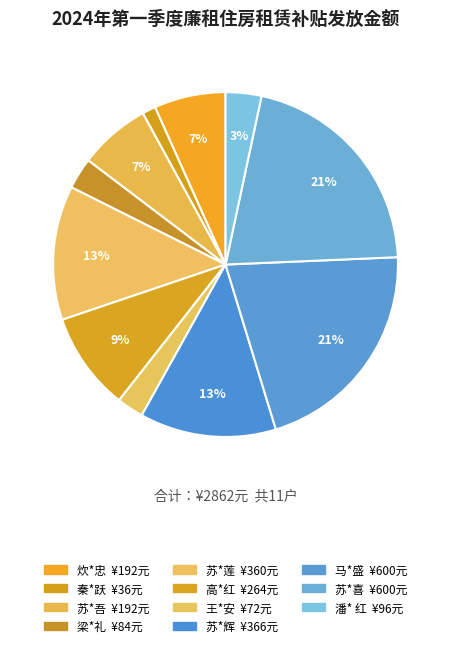

How many slices are in this pie chart?

11